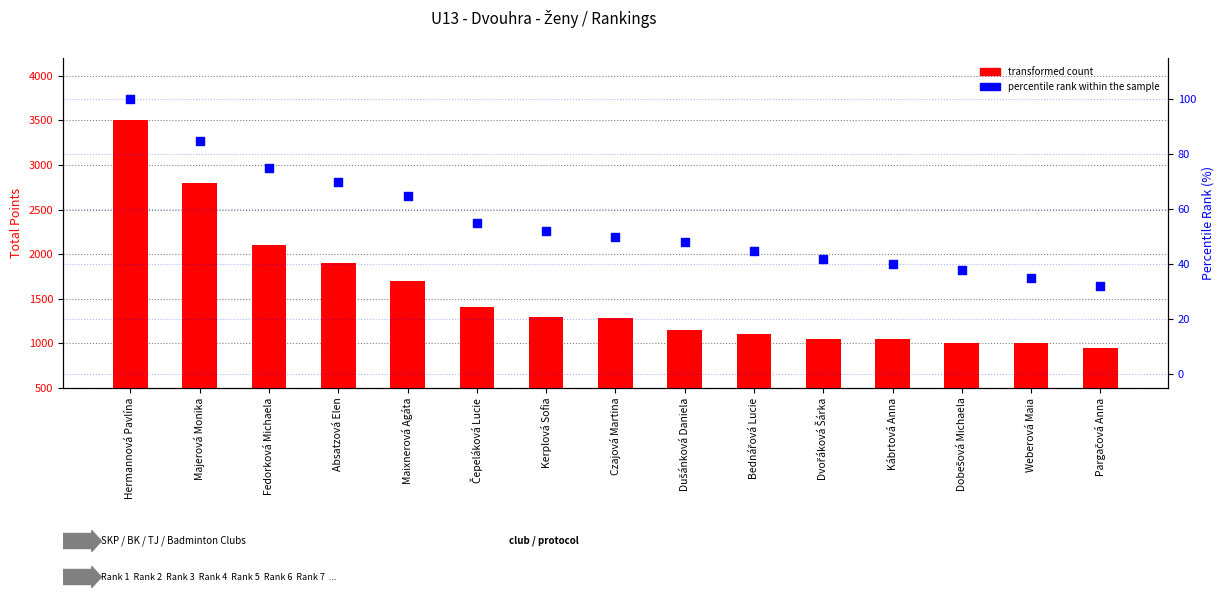

Which series contains the lowest Y value?

percentile rank within the sample